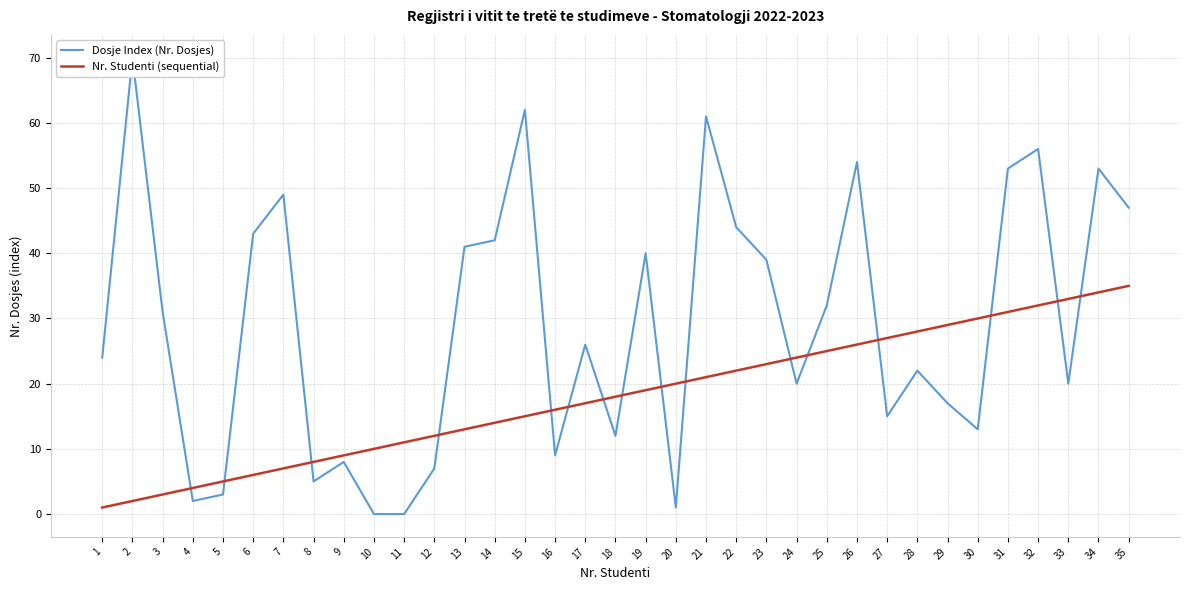

How many lines are shown in the chart?

2